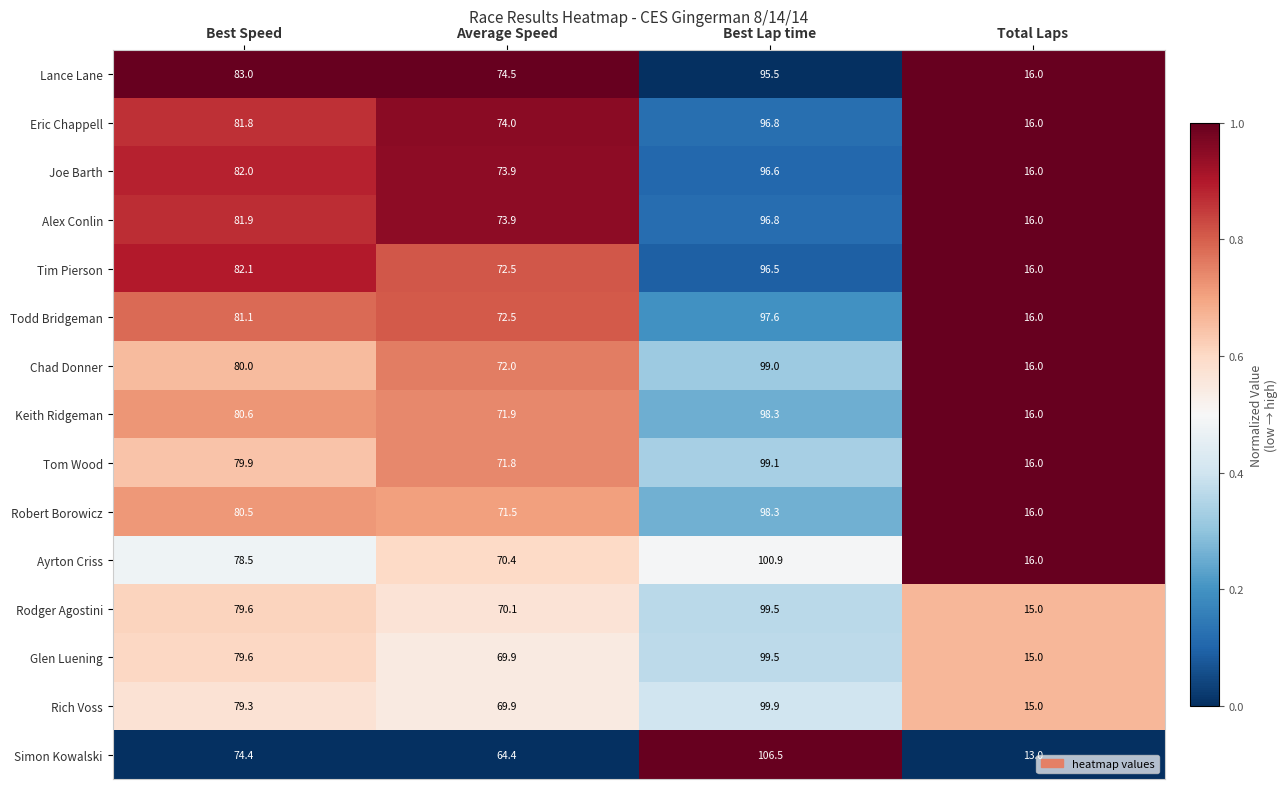

Between Best Speed and Average Speed, which series saw the biggest shift?

Simon Kowalski